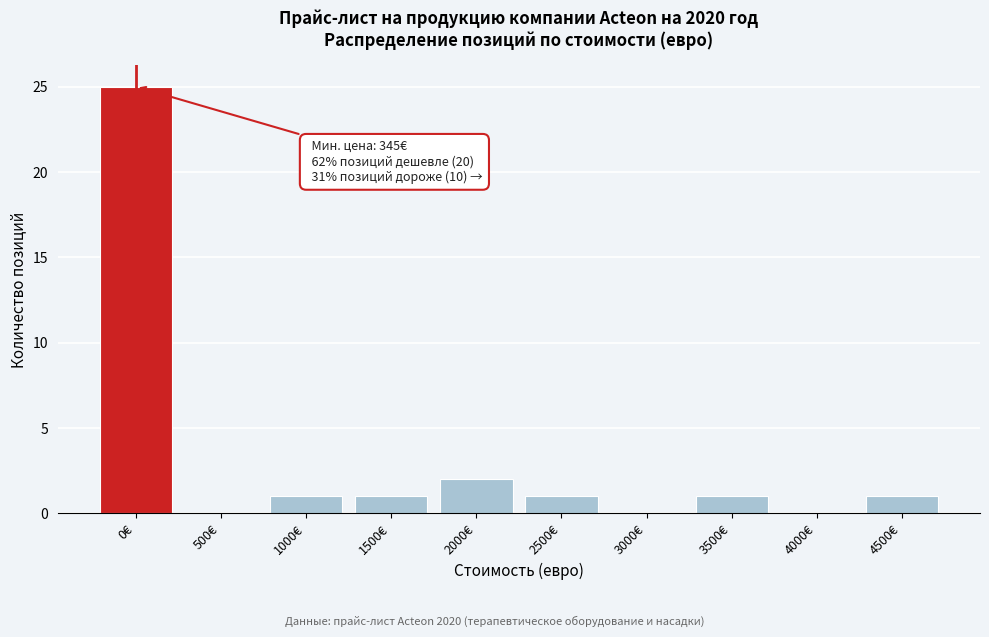

Reading right to left, transcribe all the data shown in this chart.

4500€=1	4000€=0	3500€=1	3000€=0	2500€=1	2000€=2	1500€=1	1000€=1	500€=0	0€=25